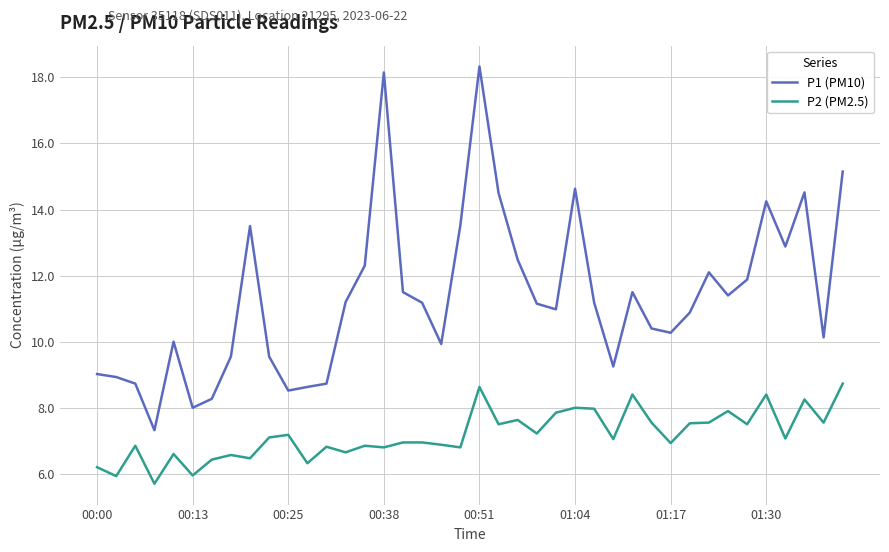

True or false: P1 (PM10) and P2 (PM2.5) cross at least once.

False